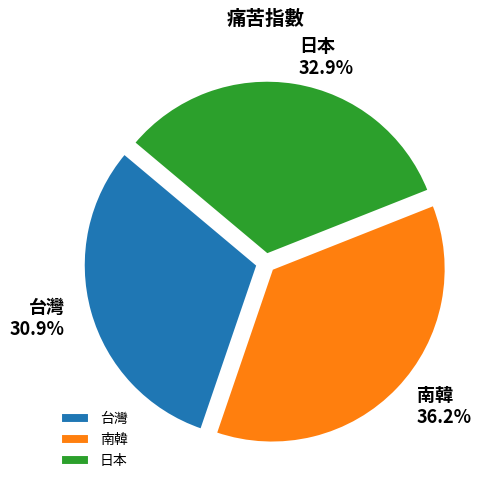

Rank the categories by value from highest to lowest.

南韓, 日本, 台灣